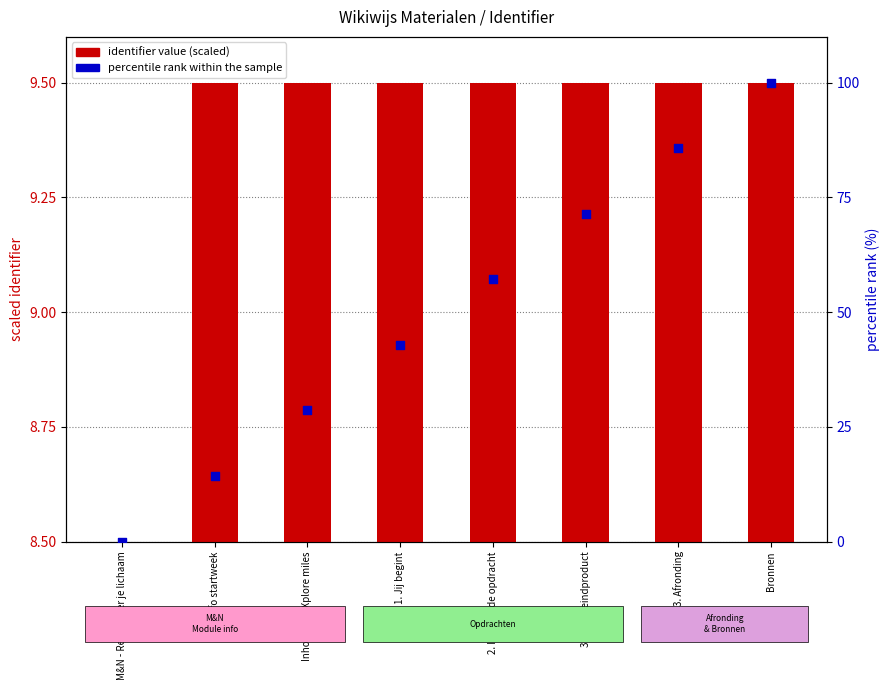

At which category is the sum across all series the highest?

Bronnen